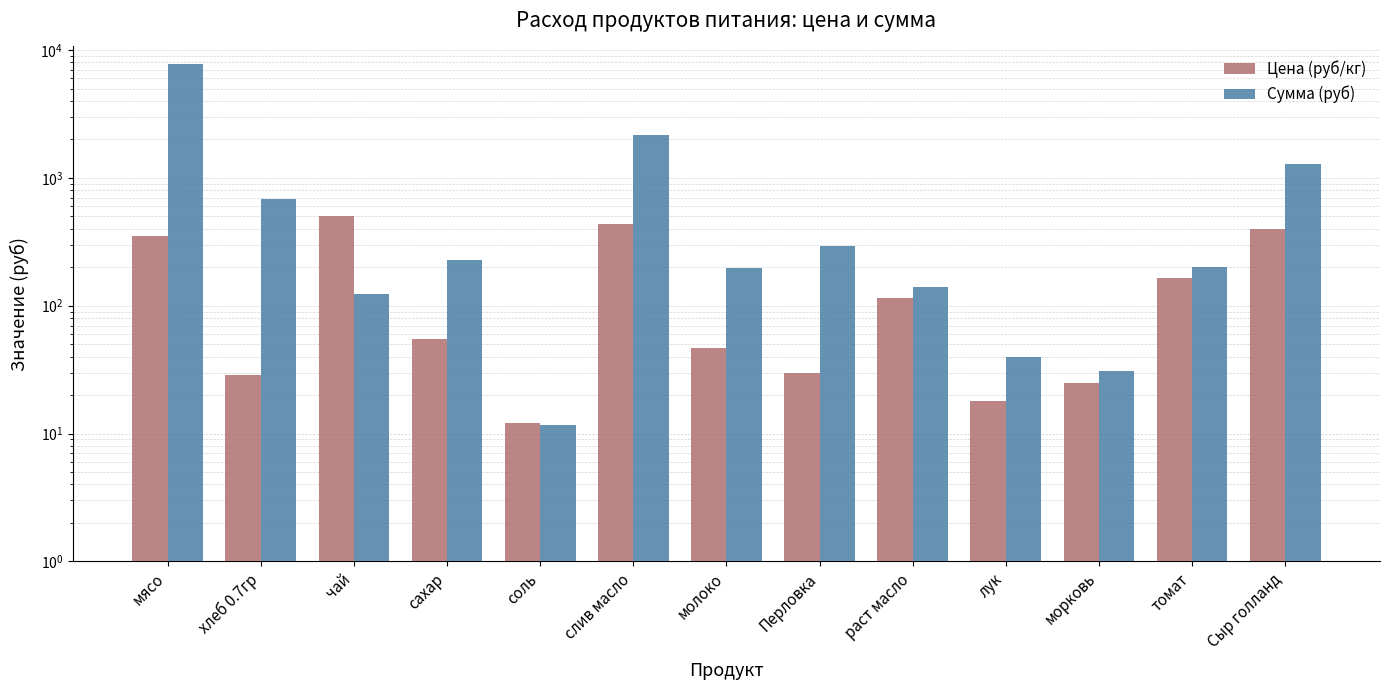

Is the value of Сумма (руб) at лук greater than the value of Цена (руб/кг) at раст масло?

No